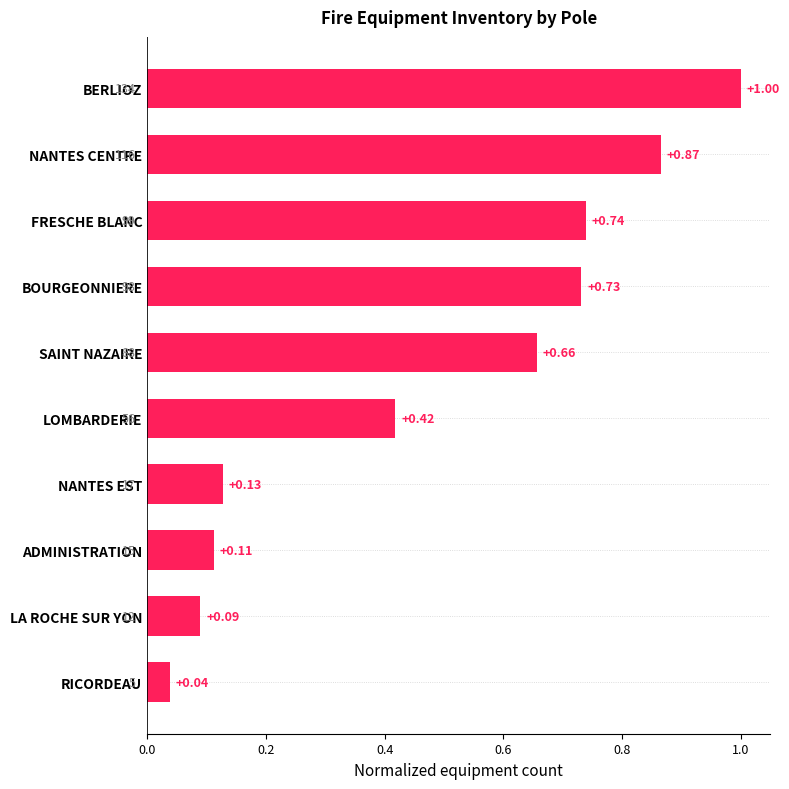

Rank the categories by value from highest to lowest.

BERLIOZ, NANTES CENTRE, FRESCHE BLANC, BOURGEONNIERE, SAINT NAZAIRE, LOMBARDERIE, NANTES EST, ADMINISTRATION, LA ROCHE SUR YON, RICORDEAU